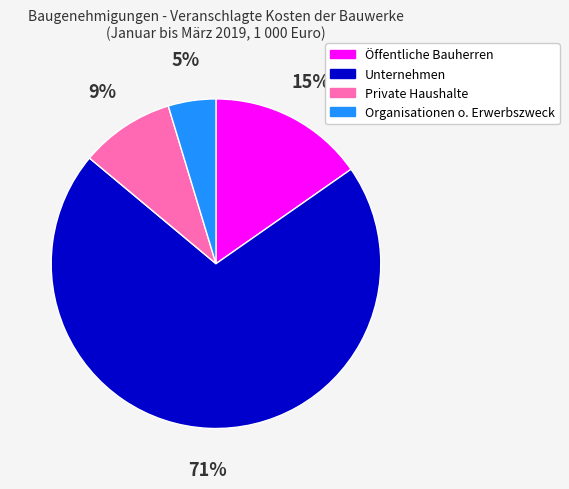

Rank the categories by value from highest to lowest.

Unternehmen, Öffentliche Bauherren, Private Haushalte, Organisationen o. Erwerbszweck